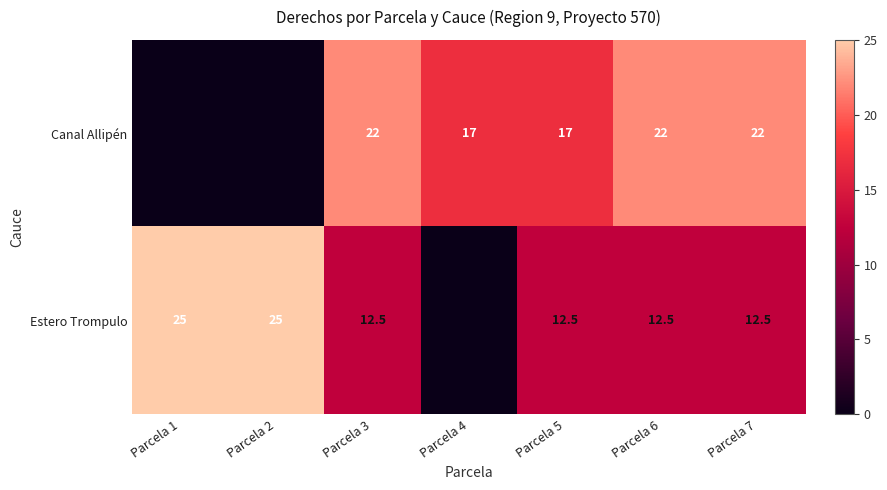

At which category is the sum across all series the highest?

Parcela 3